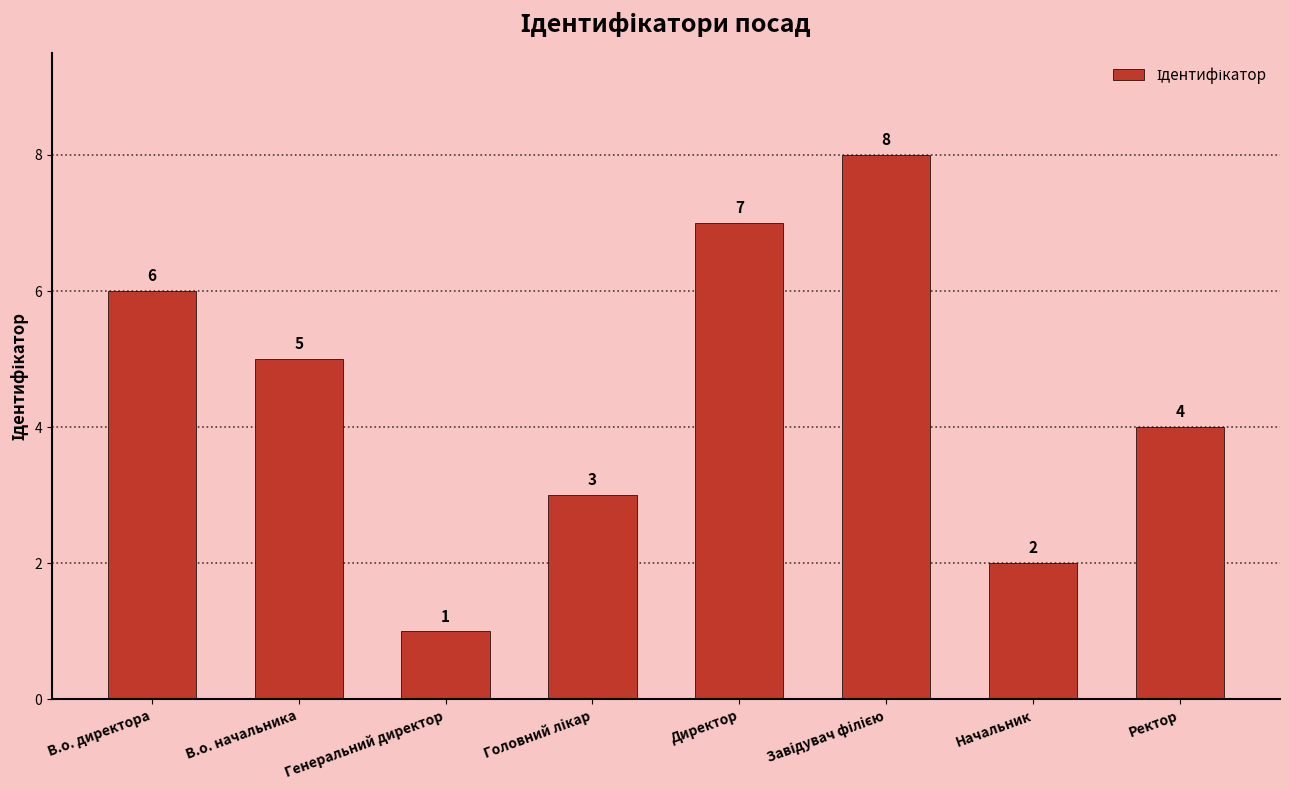

What is the label of the 1st bar from the left?

В.о. директора